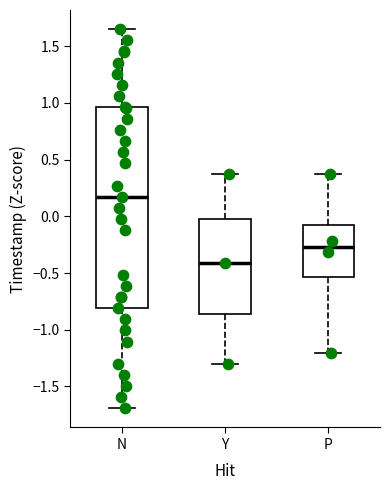

Reading left to right, read every box against the y-axis: the position of its median line, the range the box covers, and the ends of its whiskers. The values are not printed on the chart, so give them approximately, as read against the axis.

N: median 0.15, box -0.80 to 0.95, whiskers -1.70 to 1.65
Y: median -0.40, box -0.85 to 0.00, whiskers -1.30 to 0.35
P: median -0.25, box -0.55 to -0.05, whiskers -1.20 to 0.35